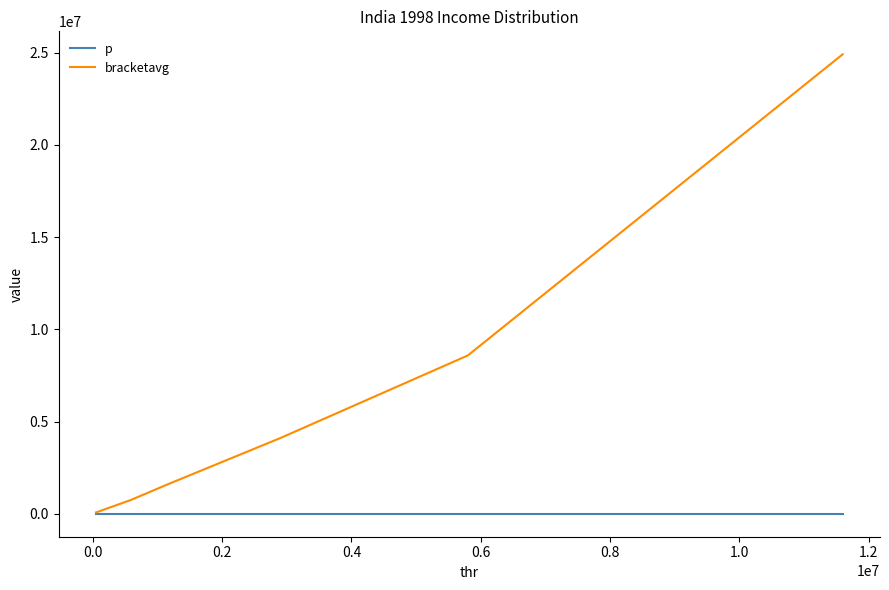

Rank the series by their average value, from highest to lowest.

bracketavg, p